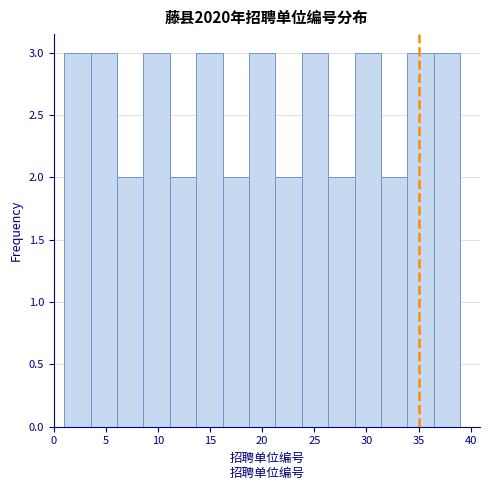

Reading left to right, list every bar in this chart as the range it spans on the x-axis followed by its height. Neither the bar edges nor the heights are printed on the chart, so give them approximately, as read against the axes.

1.0 to 3.5: 3
3.5 to 6.0: 3
6.0 to 8.5: 2
8.5 to 11.0: 3
11.0 to 13.5: 2
13.5 to 16.0: 3
16.0 to 18.5: 2
18.5 to 21.5: 3
21.5 to 24.0: 2
24.0 to 26.5: 3
26.5 to 29.0: 2
29.0 to 31.5: 3
31.5 to 34.0: 2
34.0 to 36.5: 3
36.5 to 39.0: 3